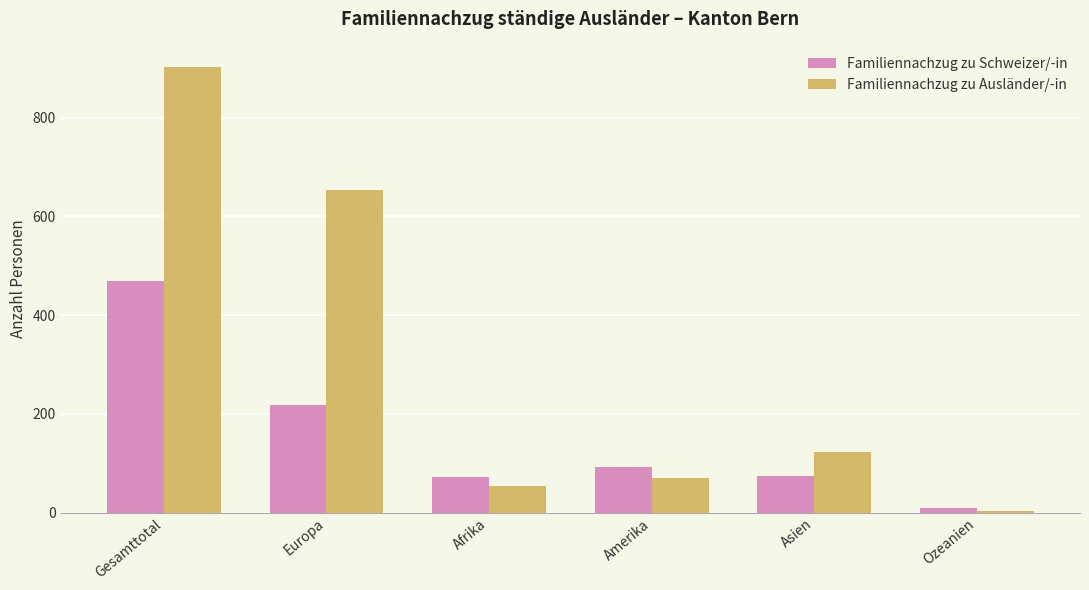

True or false: Familiennachzug zu Schweizer/-in has a value of 73 at Afrika.

True